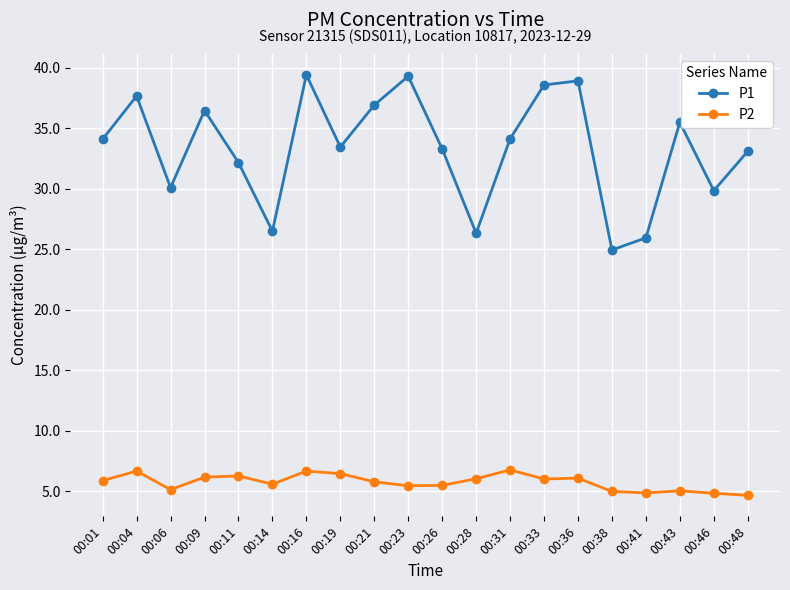

What value does the P2 series have at 00:31?

6.8